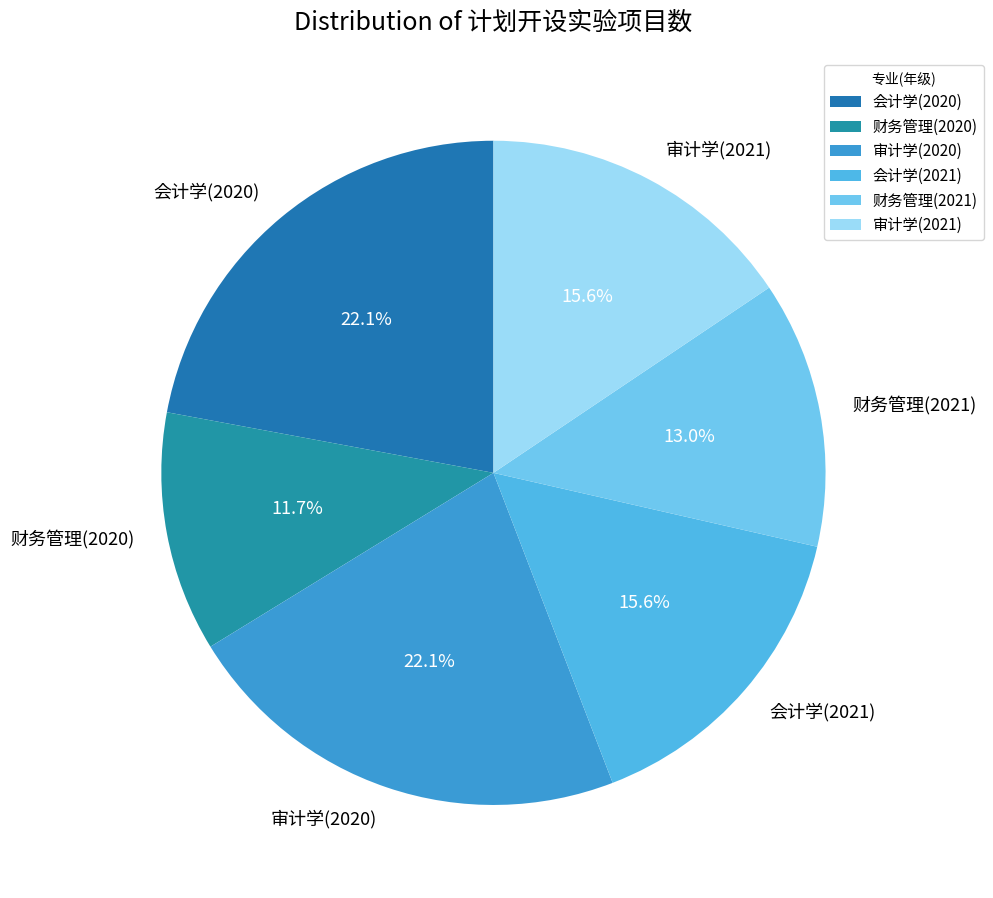

Which slice is the smallest?

财务管理(2020)